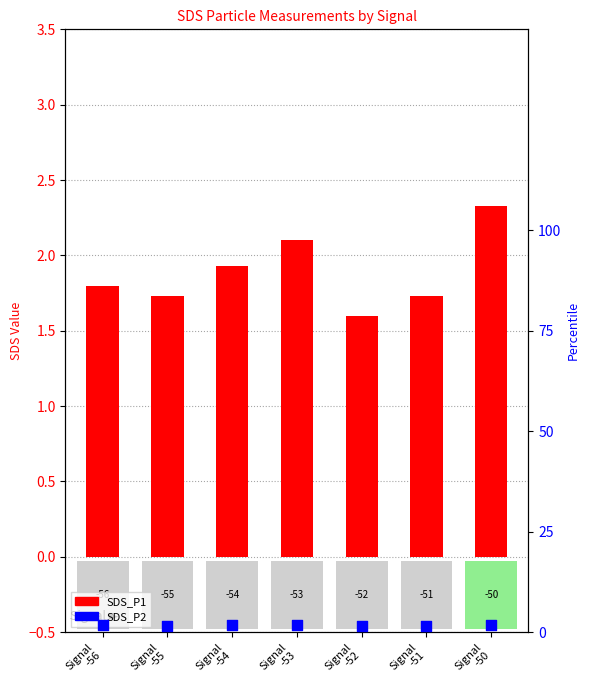

At how many categories does at least one series exceed 1?

7